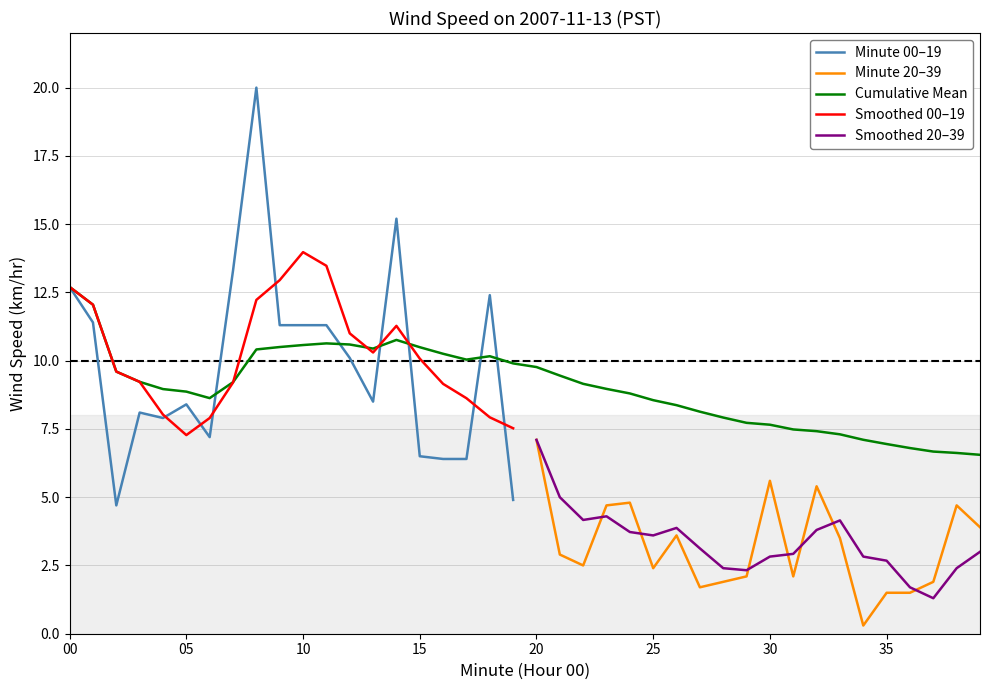

At which label does Minute 20–39 reach its peak?

20